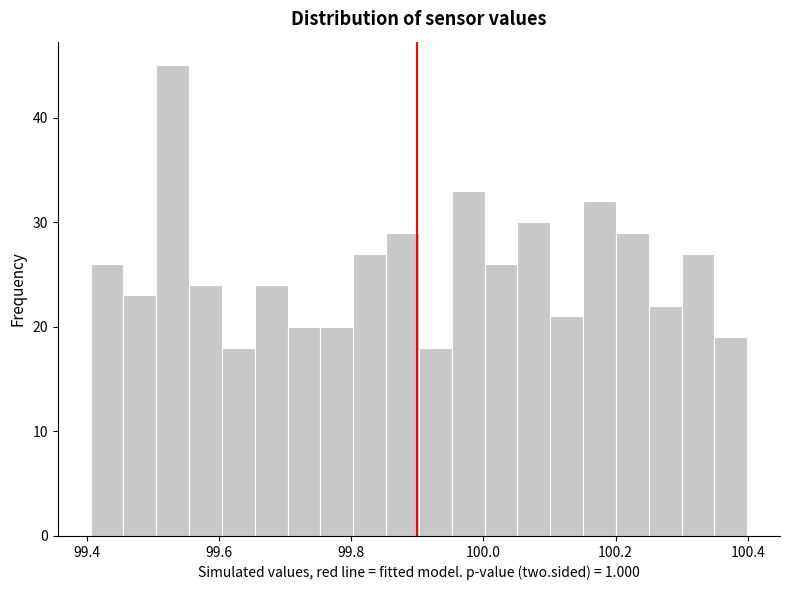

Around what value on the x-axis is the tallest bar? Give the approximate position of its centre, as read against the axis.

99.52